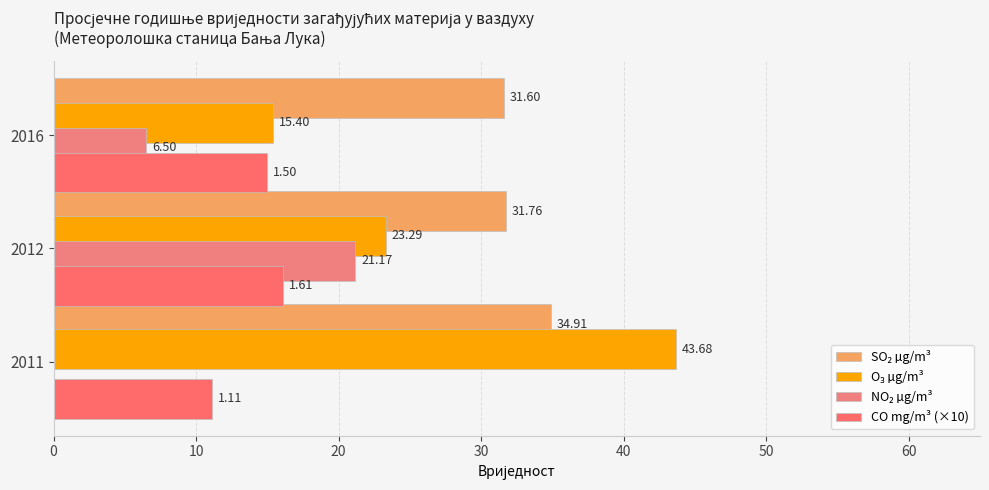

The value of O3 µg/m3 at 2011 is 43.7. True or false?

True